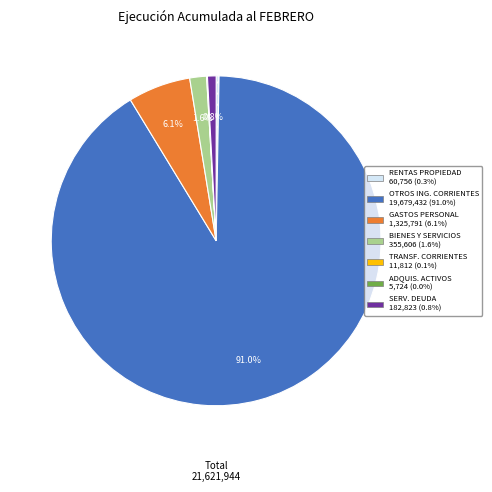

Does any single category account for the majority?

Yes